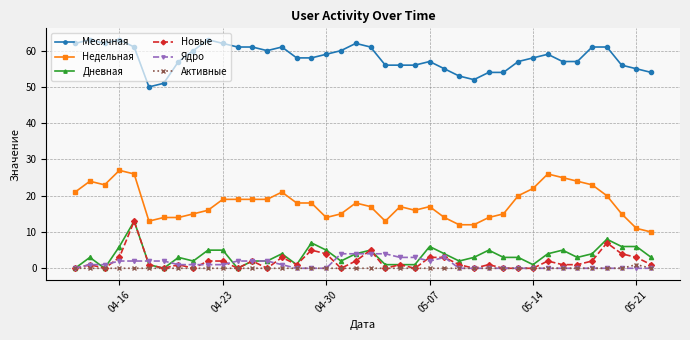

Which series has the largest total across all categories?

Месячная